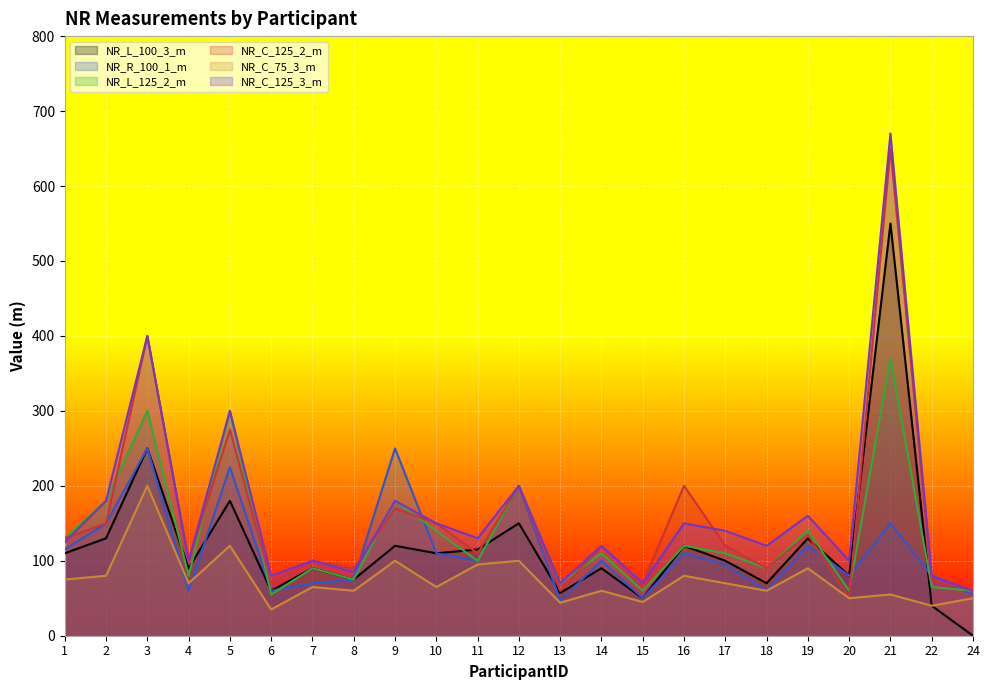

The NR_C_125_3_m series shows 100 at 4. True or false?

True